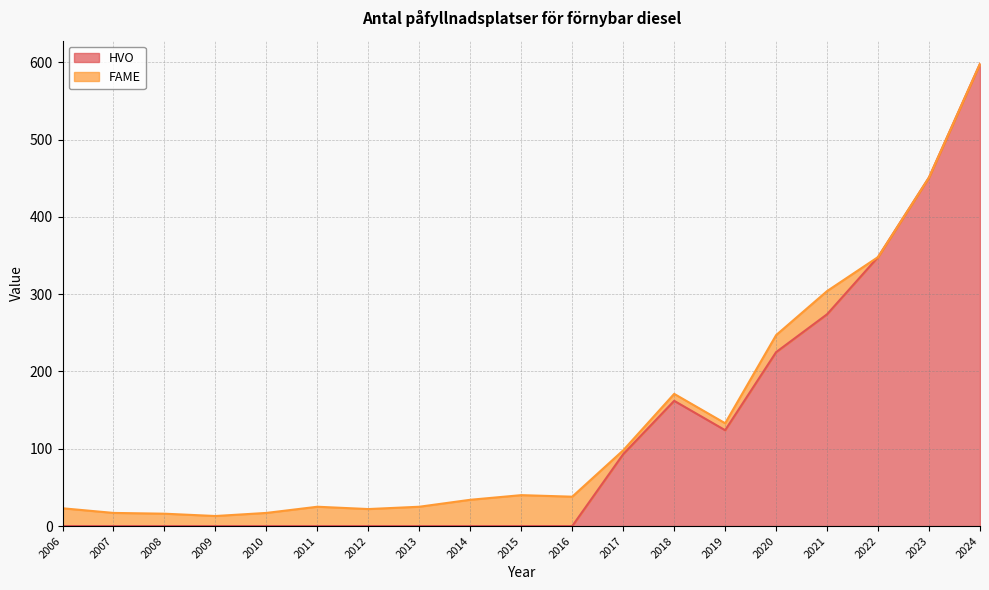

Rank the categories by value from lowest to highest.

2006, 2007, 2008, 2009, 2010, 2011, 2012, 2013, 2014, 2015, 2016, 2017, 2019, 2018, 2020, 2021, 2022, 2023, 2024